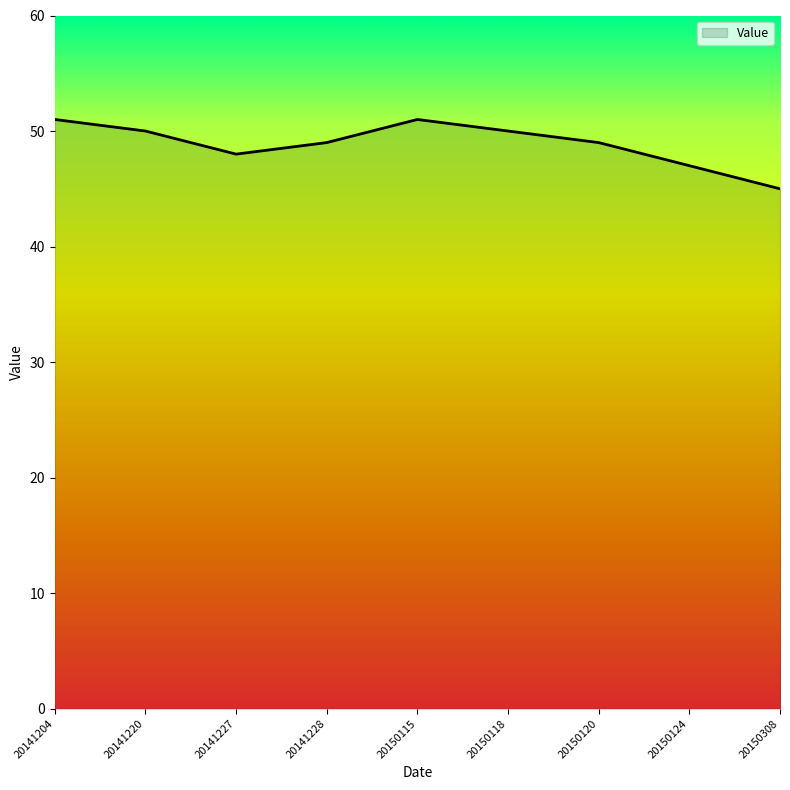

What is the ratio of the value at 20150308 to the value at 20150115?

0.9